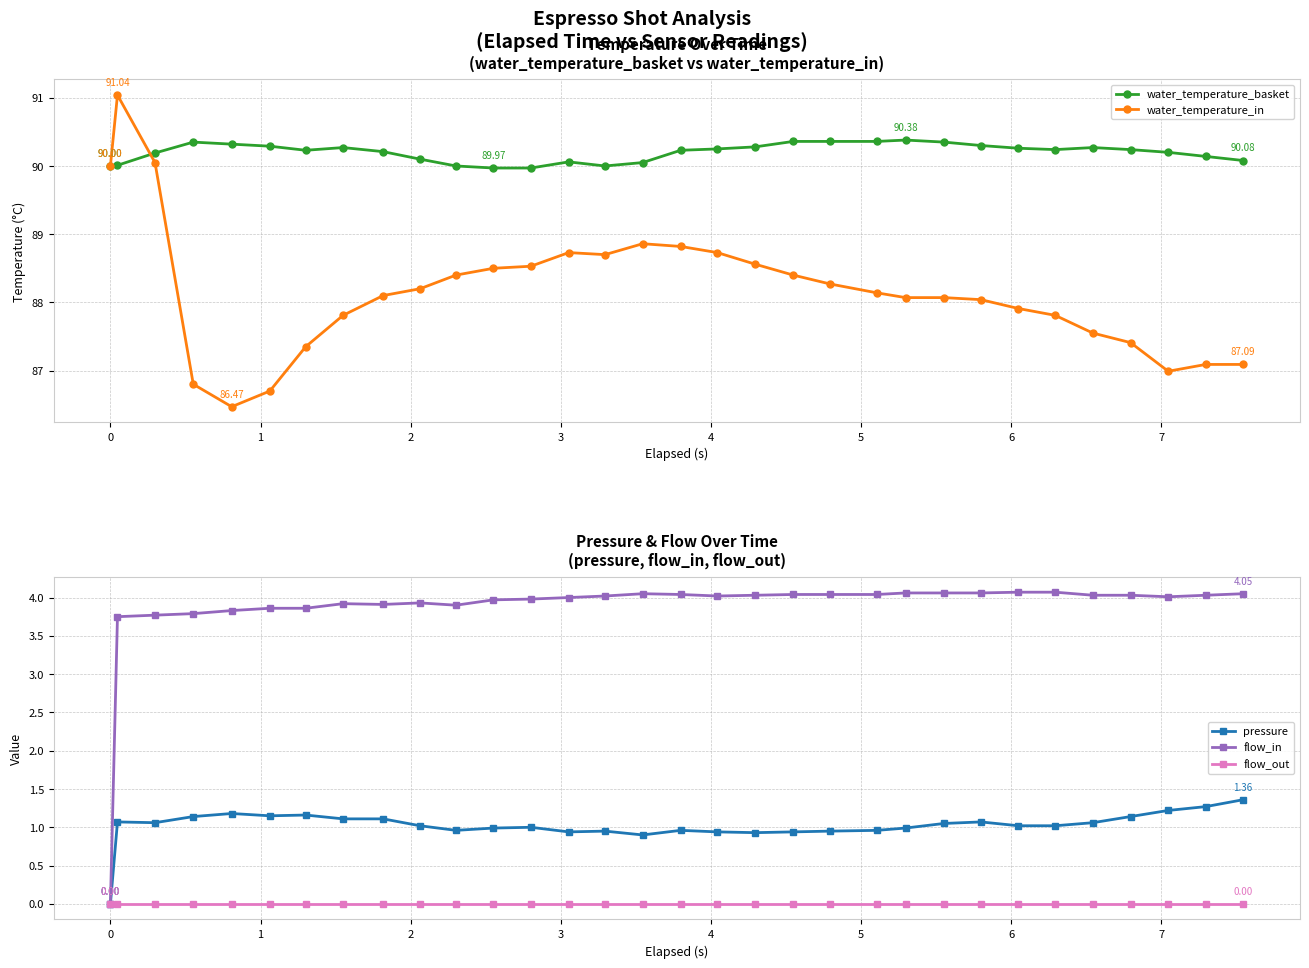

How many positive values does the flow_in series have?

31